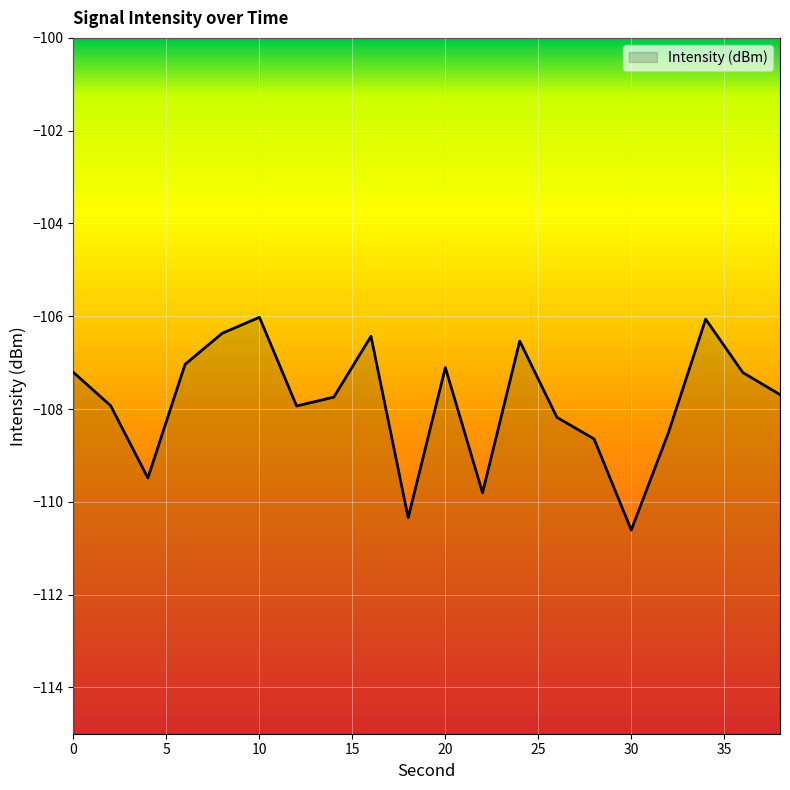

Which category has the lowest value across all series?

30